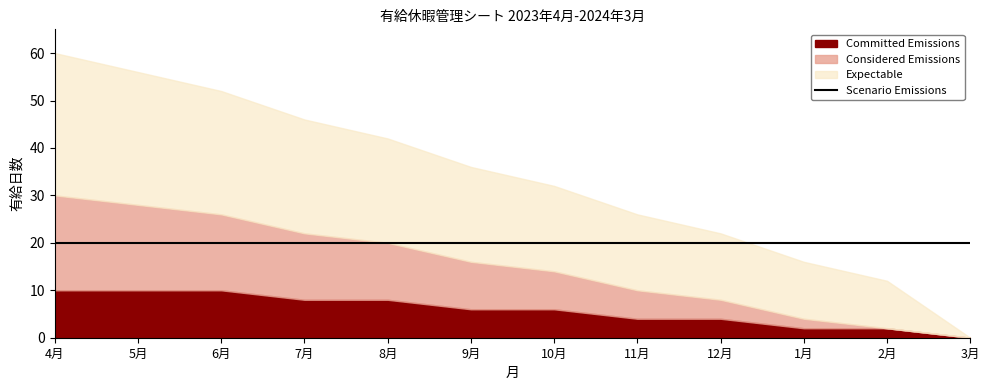

True or false: Scenario Emissions and Committed Emissions cross at least once.

False